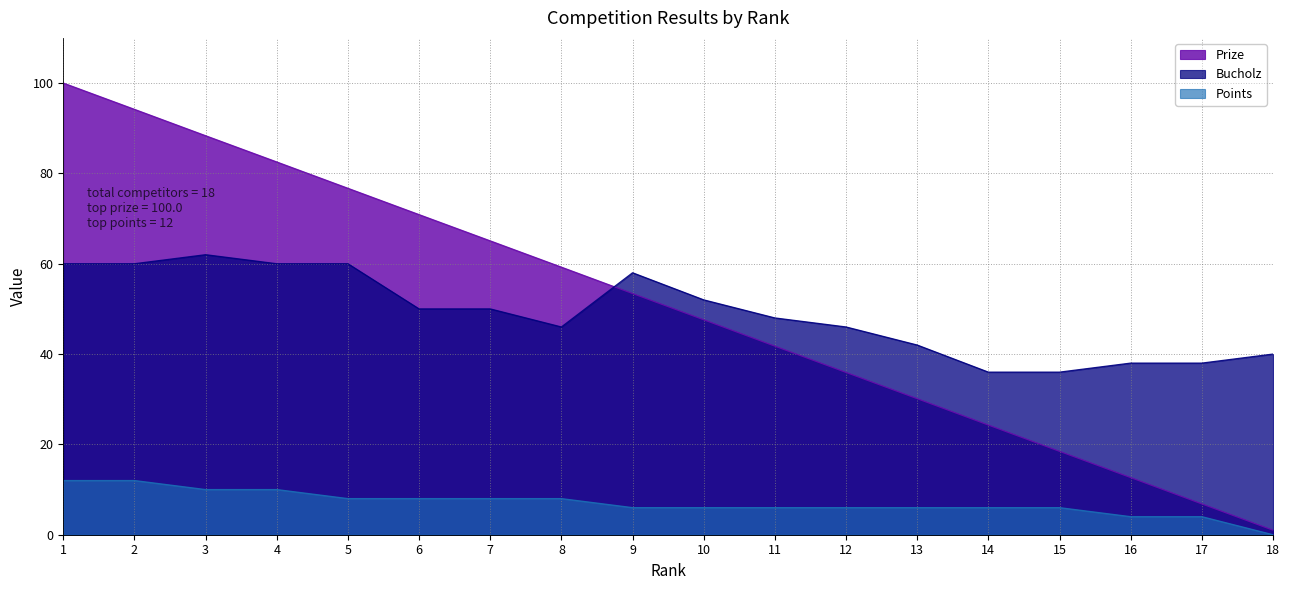

After their last crossing, which series has the higher values: Prize or Bucholz?

Bucholz